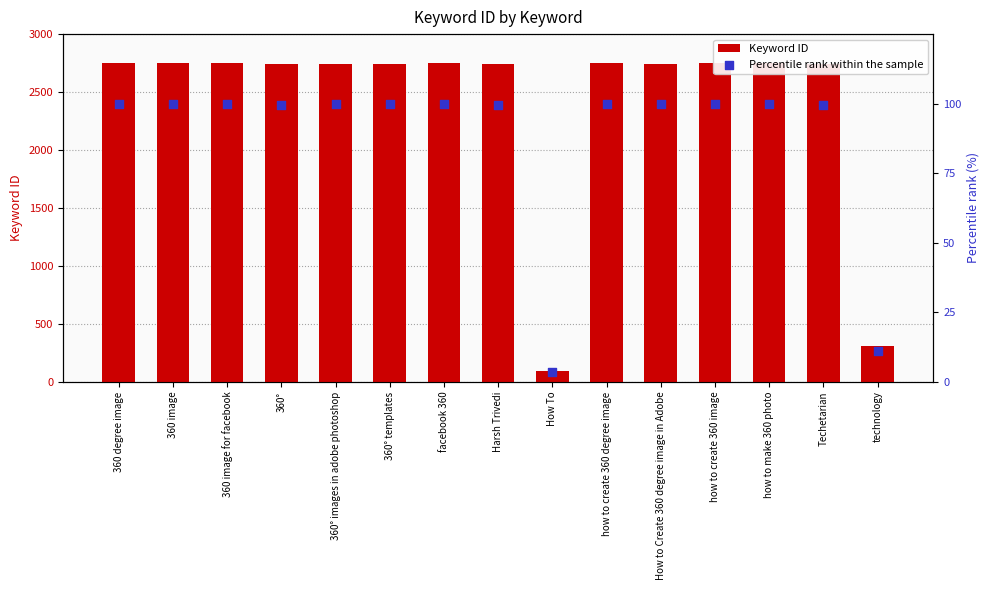

Which series reaches the minimum Y coordinate?

Percentile rank within the sample